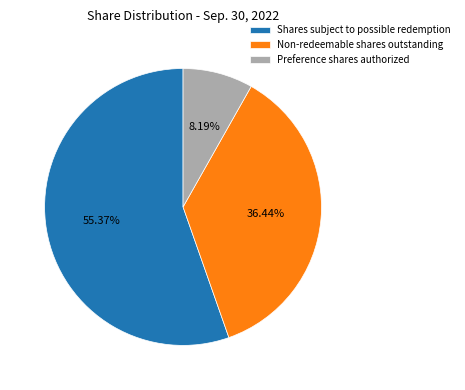

Which slice is the largest?

Shares subject to possible redemption